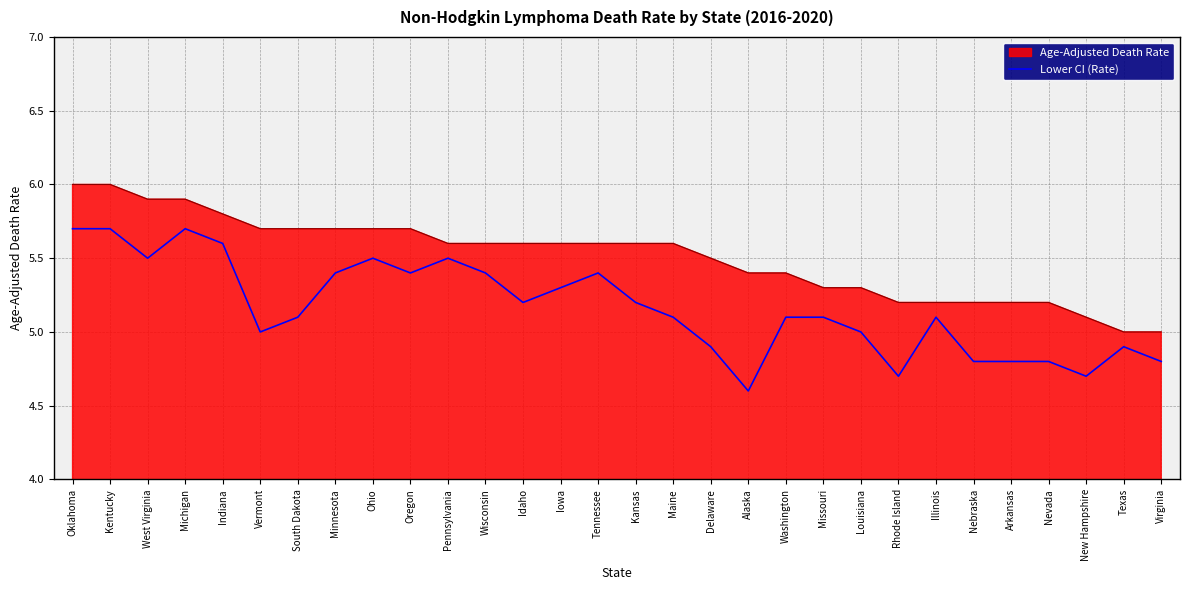

Between Idaho and Texas, which series saw the biggest shift?

Age-Adjusted Death Rate